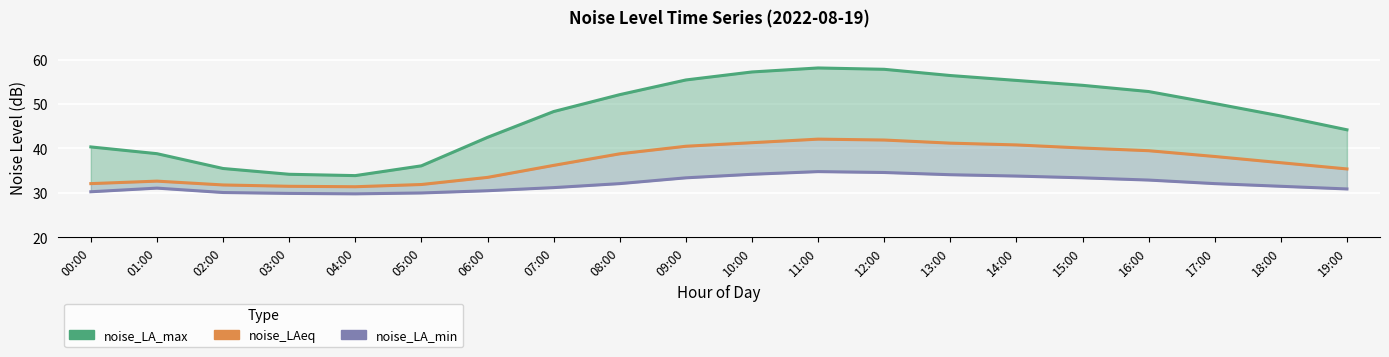

Is the value of noise_LA_max at 12:00 greater than the value of noise_LAeq at 18:00?

Yes